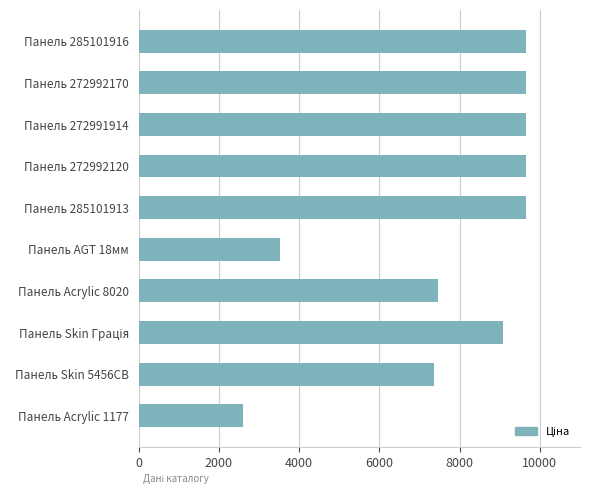

What is the label of the 2nd bar from the bottom?

Панель Skin 5456CB